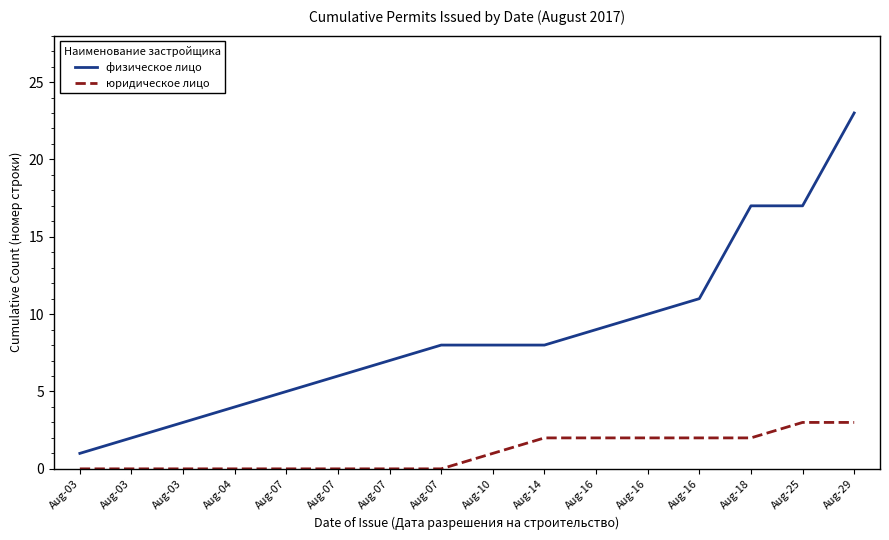

Rank the categories by физическое лицо value from highest to lowest.

Aug-29, Aug-18, Aug-25, Aug-16, Aug-16, Aug-16, Aug-07, Aug-10, Aug-14, Aug-07, Aug-07, Aug-07, Aug-04, Aug-03, Aug-03, Aug-03